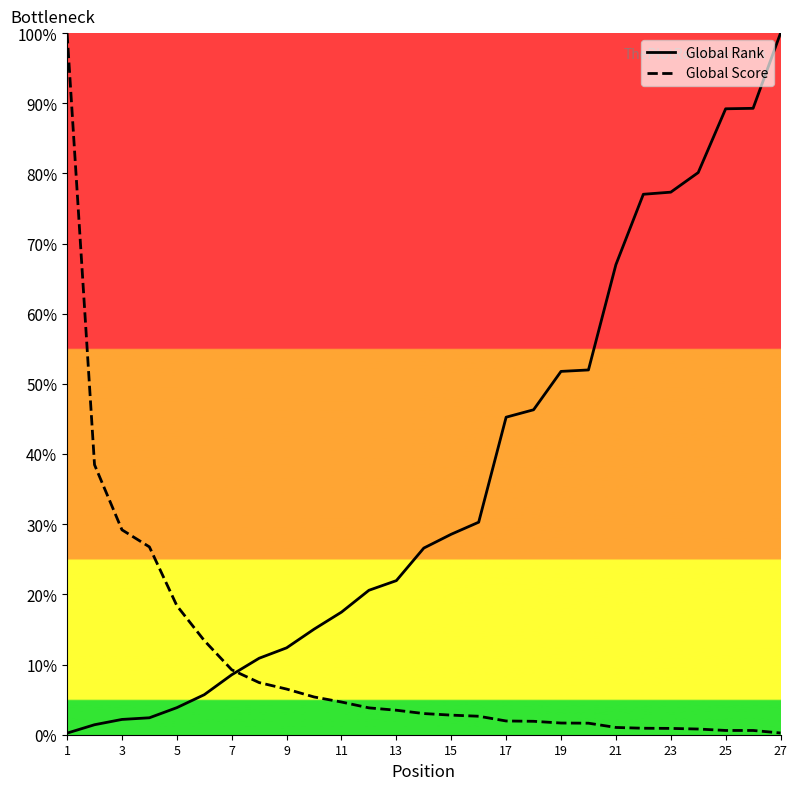

Count the number of data series in this chart.

2